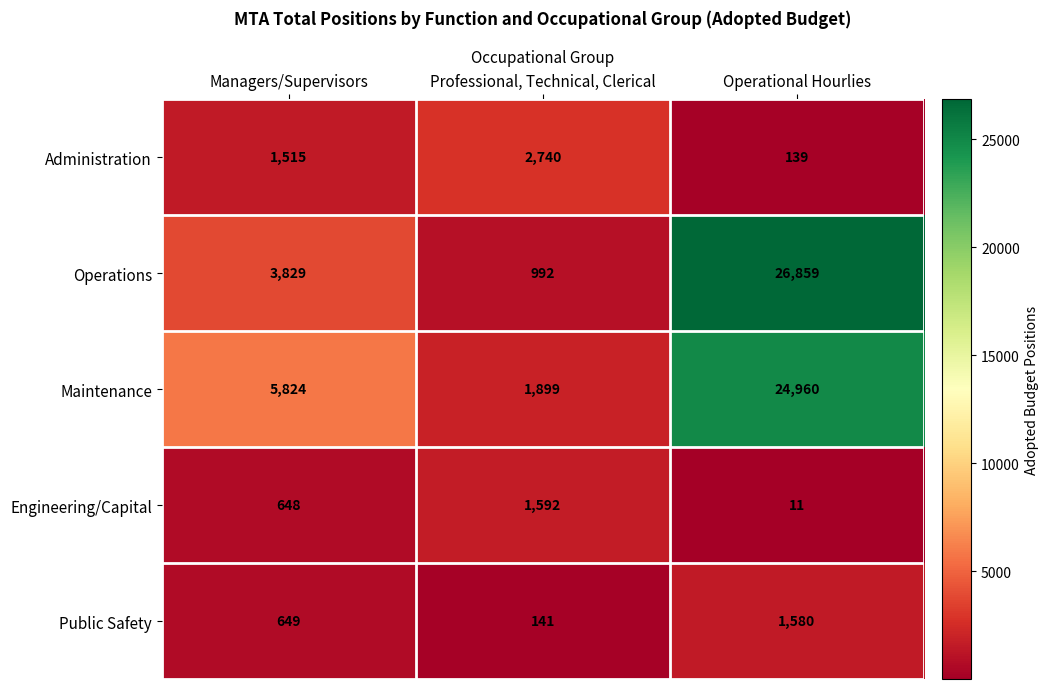

Which series has the largest range (max minus min)?

Operations